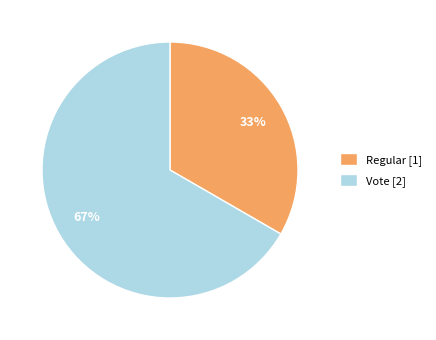

To the nearest percent, what is the combined percentage of Regular [1] and Vote [2]?

100%